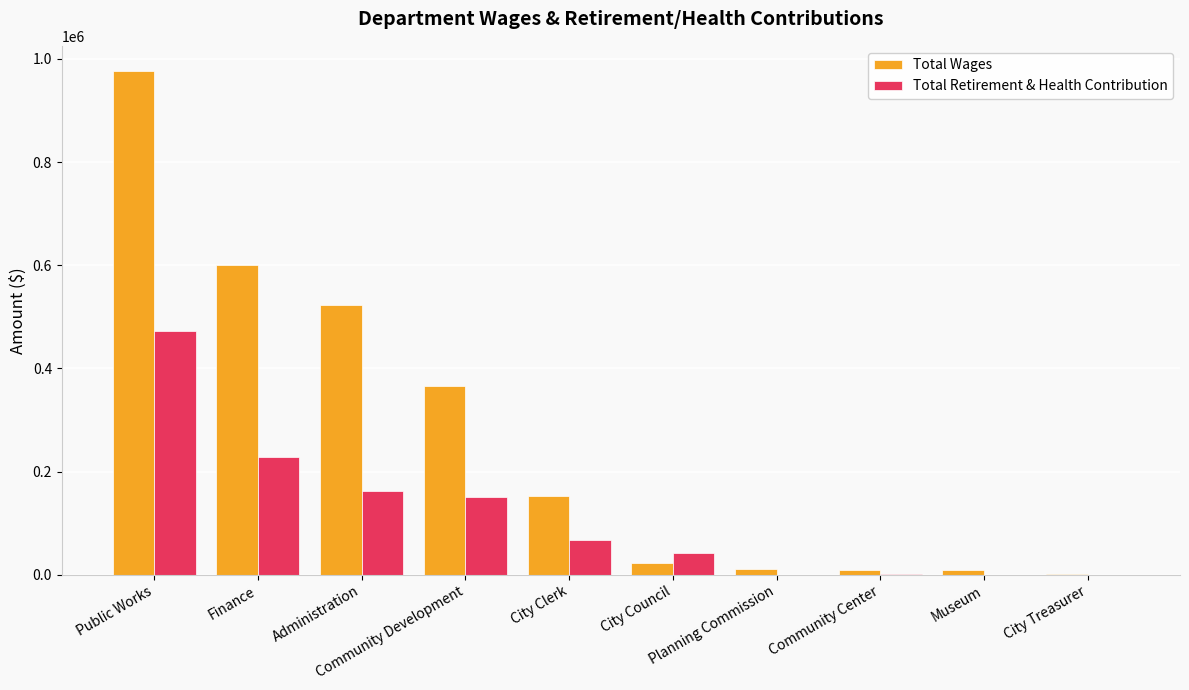

At which category is the sum across all series the highest?

Public Works